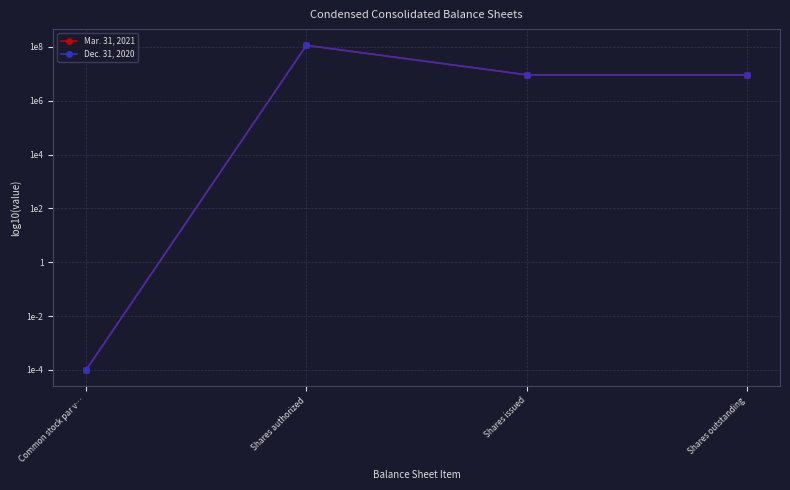

Is this an area chart (filled region under the line)?

No